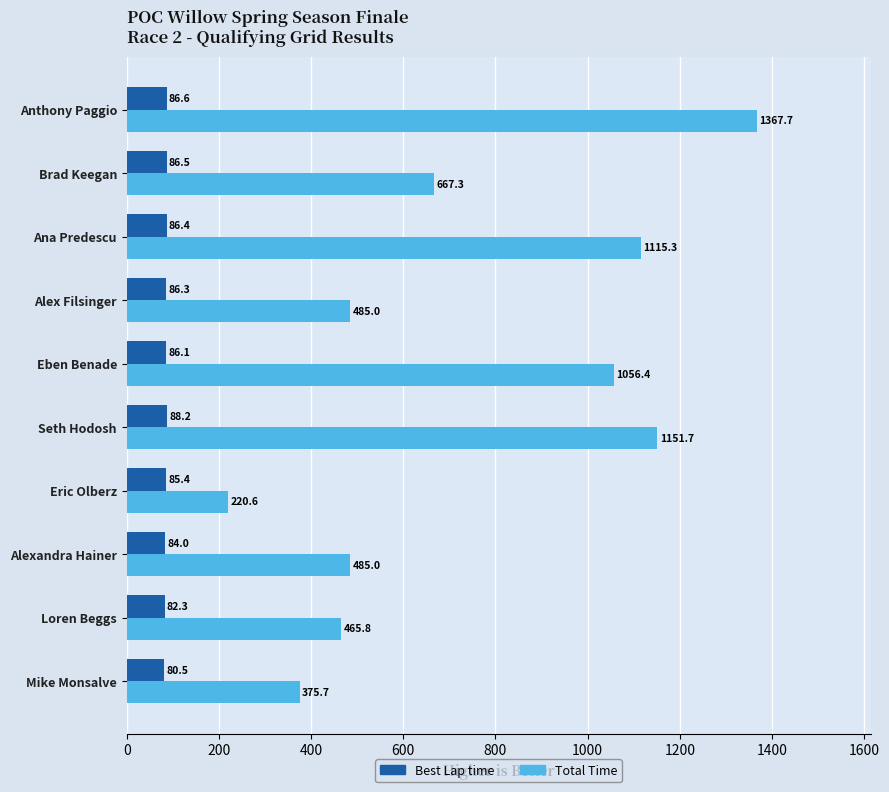

True or false: Total Time has a value of 542.0 at Mike Monsalve.

False